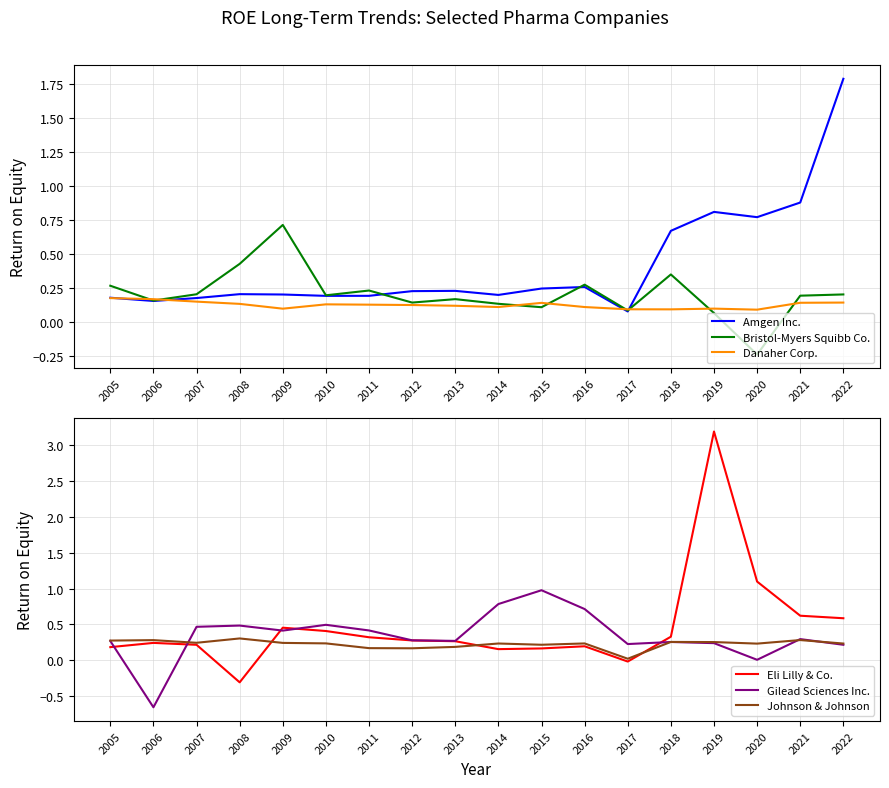

Which category has the lowest value in the Bristol-Myers Squibb Co. series?

2020